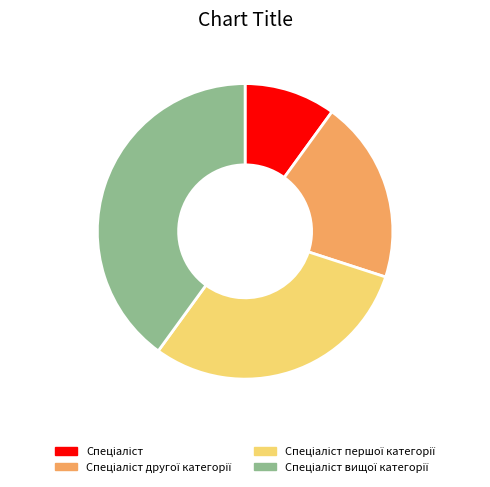

Is there any slice that represents more than half of the pie?

No